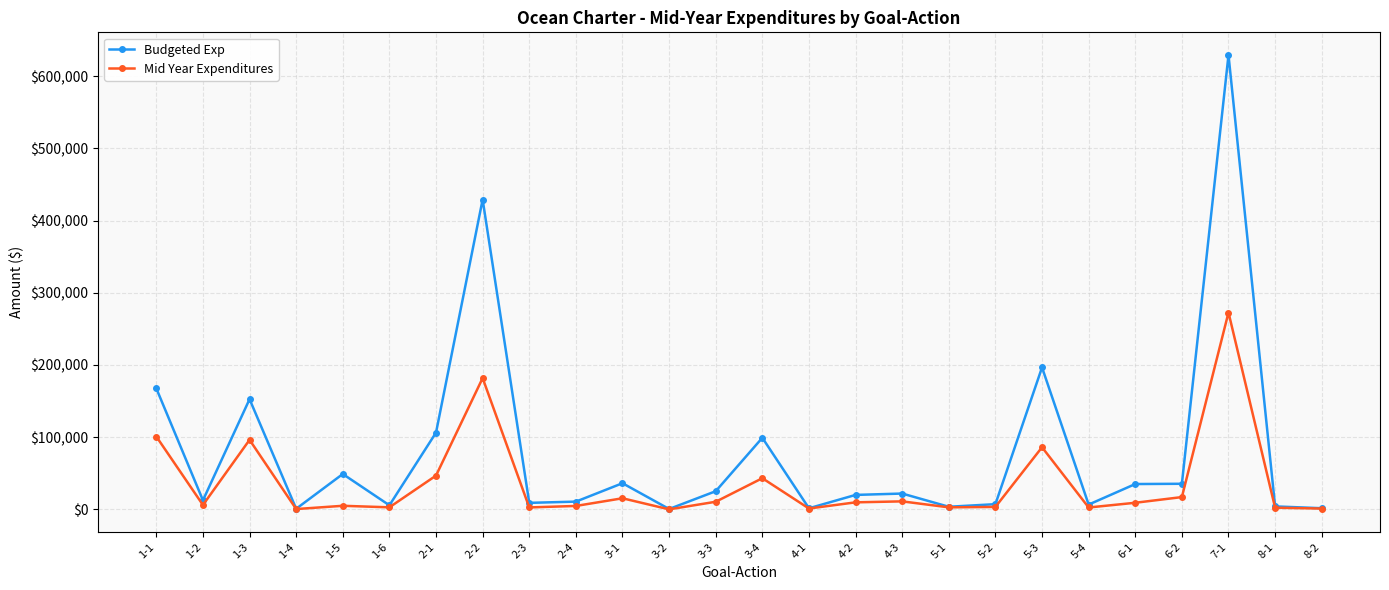

Which series has the widest spread of values?

Budgeted Exp